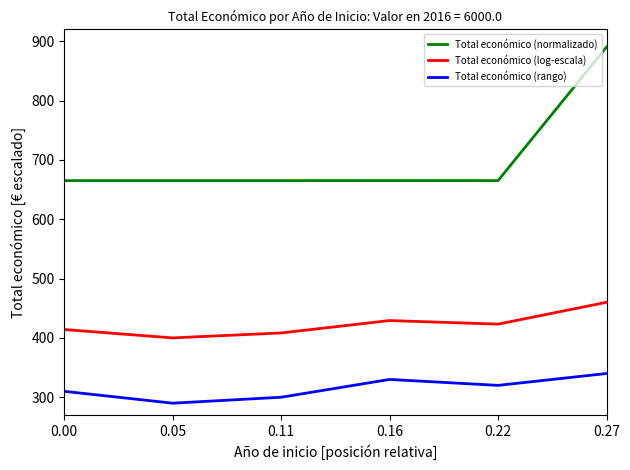

List the labels in order of Total económico (rango) value, largest first.

0.27, 0.16, 0.22, 0.00, 0.11, 0.05